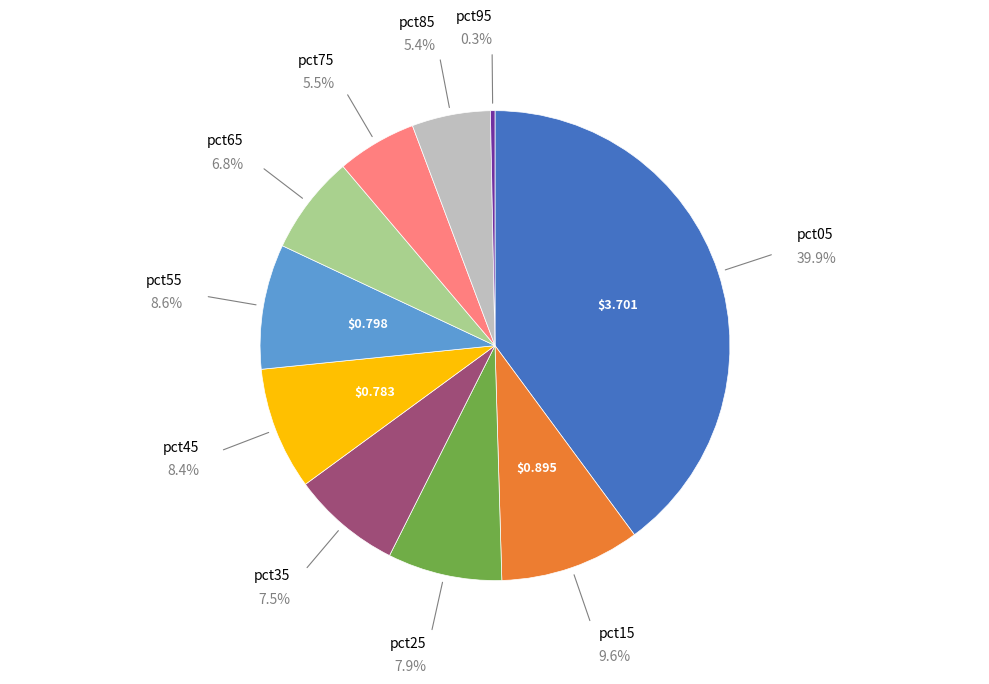

Does any single category account for the majority?

No